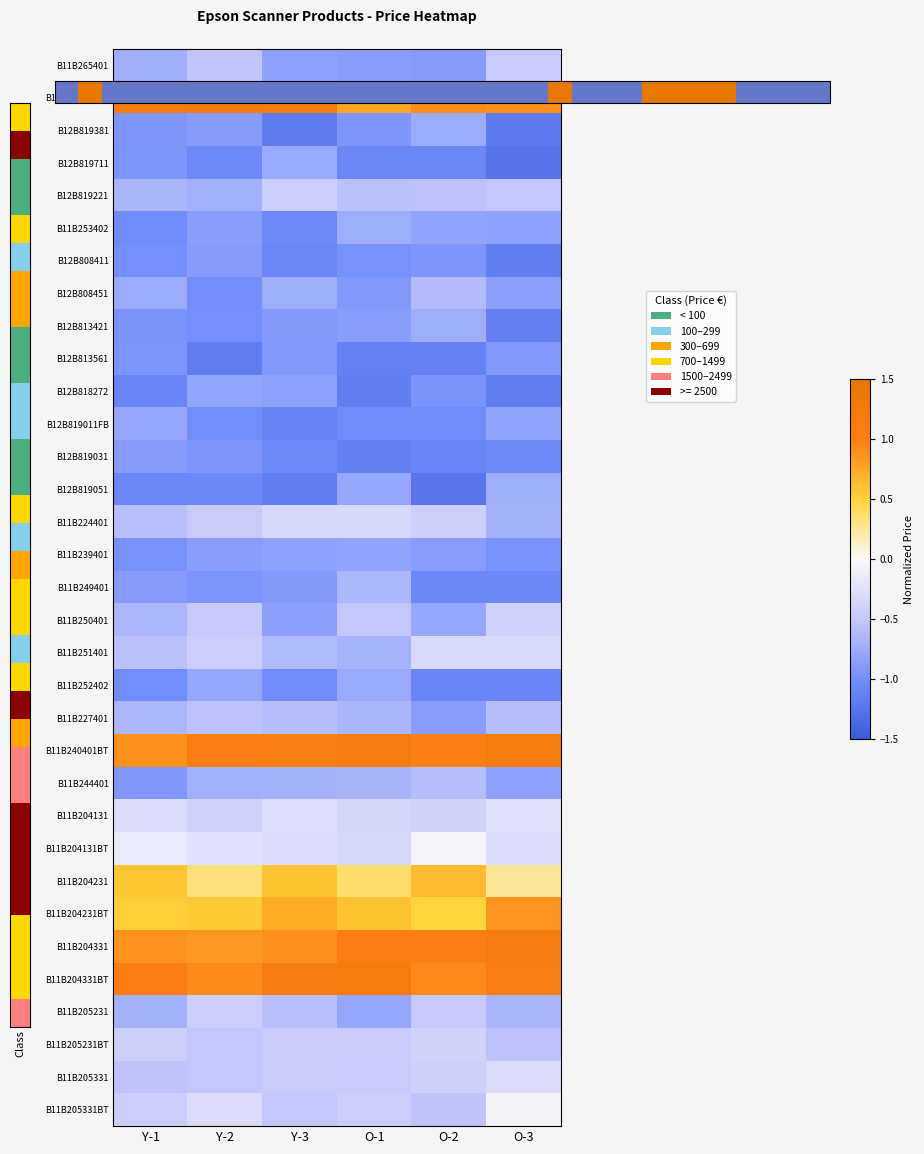

Which has a higher value, O-1 or Y-3?

Y-3